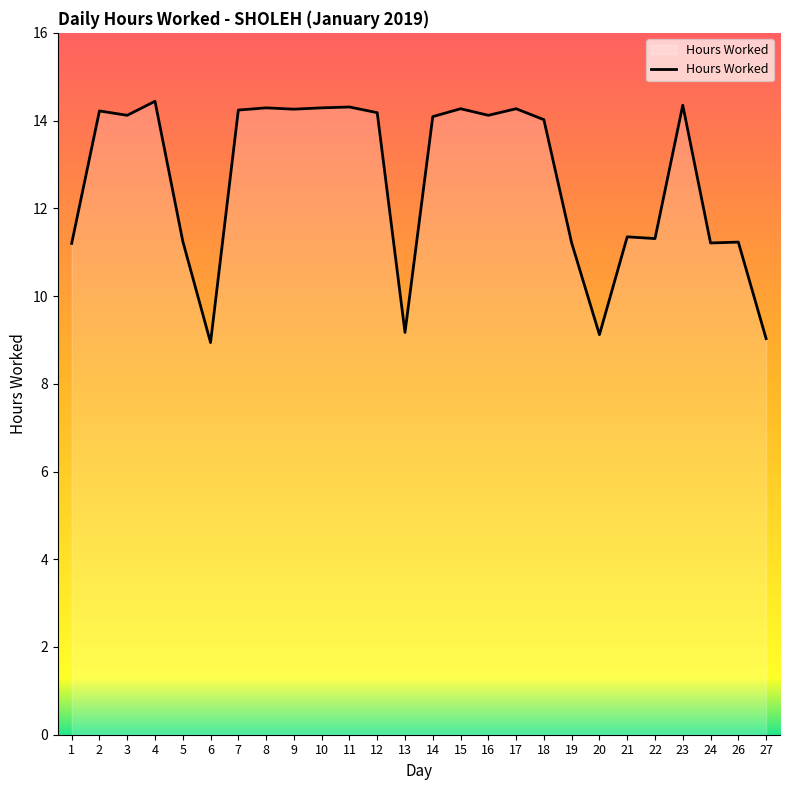

Is it true that the value at 21 is 4.5?

False